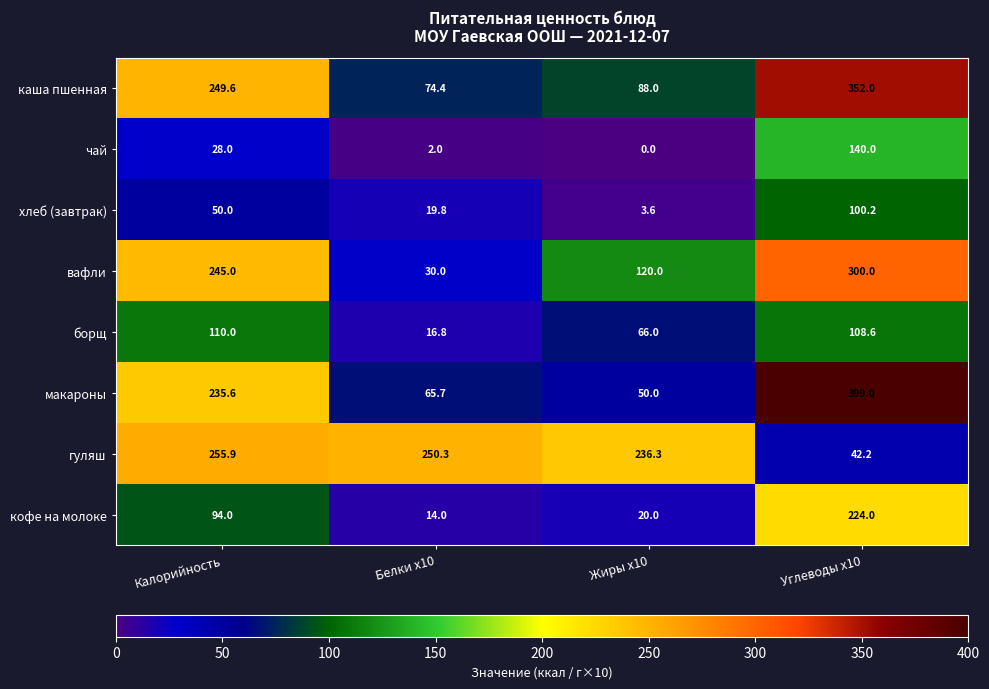

What is the difference between the second highest and second lowest values in the чай series?

26.0